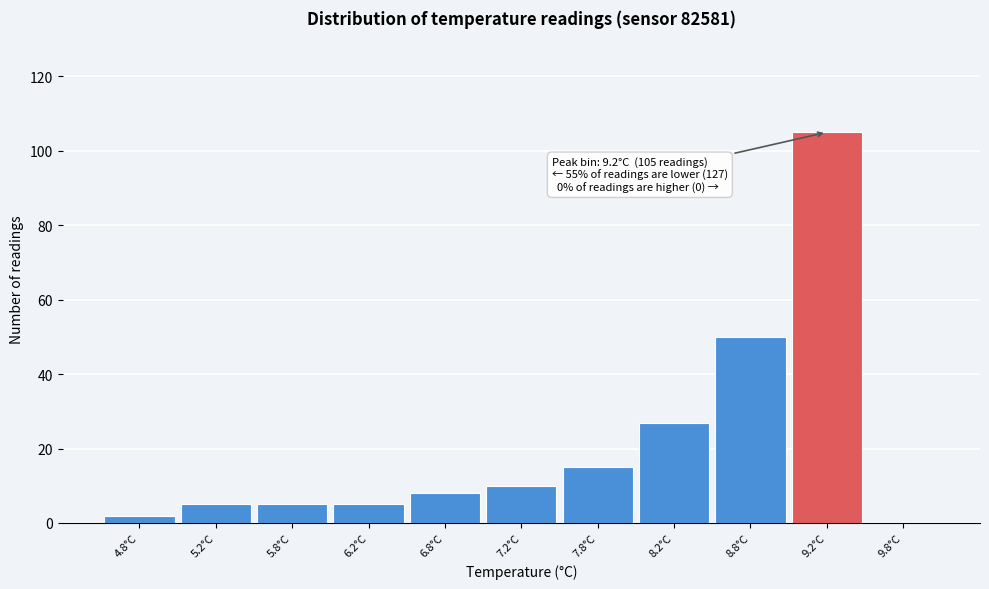

Over which range of the x-axis is the bar tallest?

9.0 to 9.5